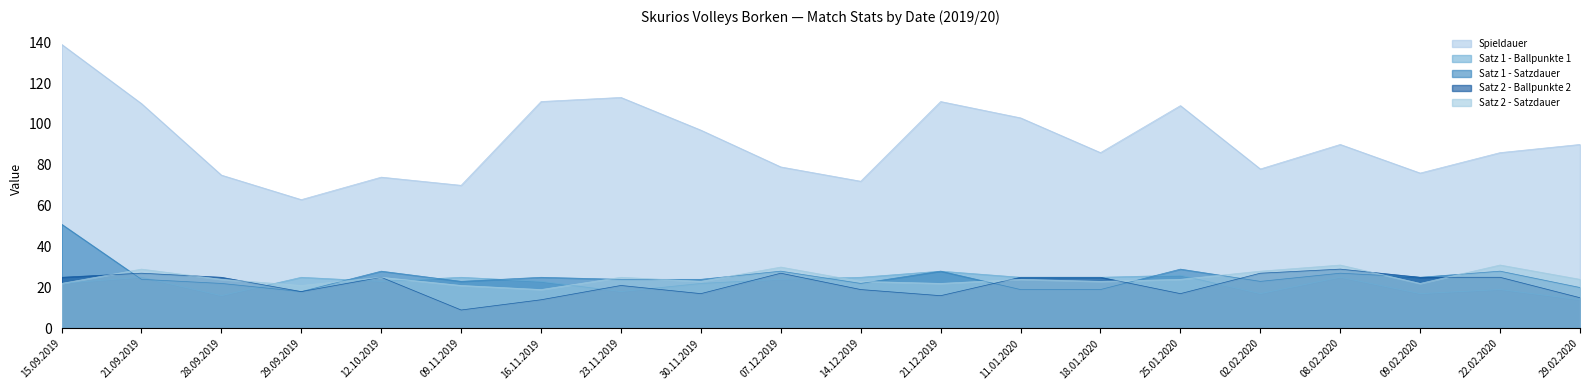

Is it true that Satz 2 - Ballpunkte 2 equals 21 at 23.11.2019?

True